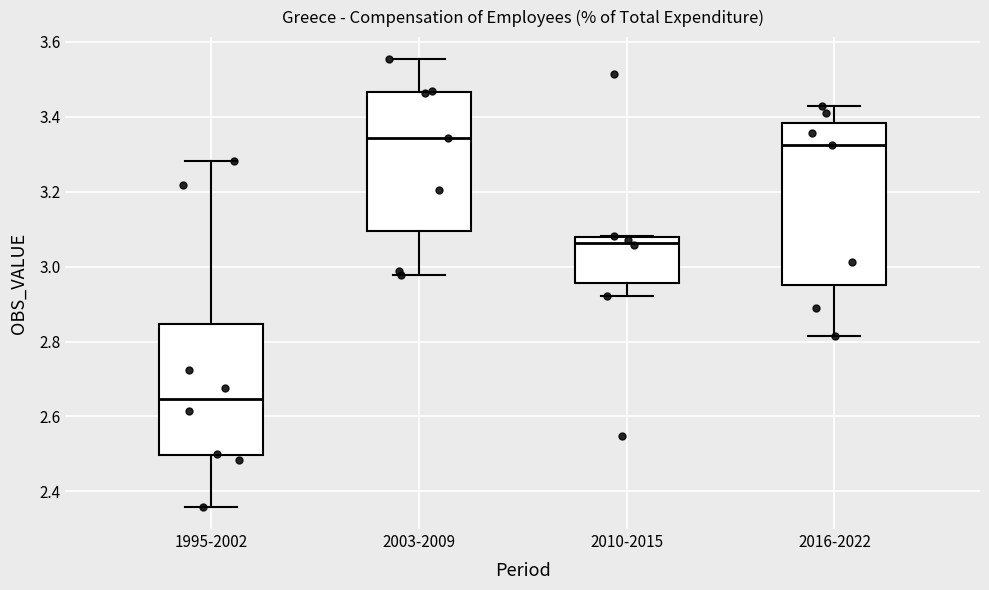

Reading left to right, read every box against the y-axis: the position of its median line, the range the box covers, and the ends of its whiskers. The values are not printed on the chart, so give them approximately, as read against the axis.

1995-2002: median 2.64, box 2.50 to 2.84, whiskers 2.36 to 3.28
2003-2009: median 3.34, box 3.10 to 3.46, whiskers 2.98 to 3.56
2010-2015: median 3.06, box 2.96 to 3.08, whiskers 2.92 to 3.08
2016-2022: median 3.32, box 2.96 to 3.38, whiskers 2.82 to 3.42